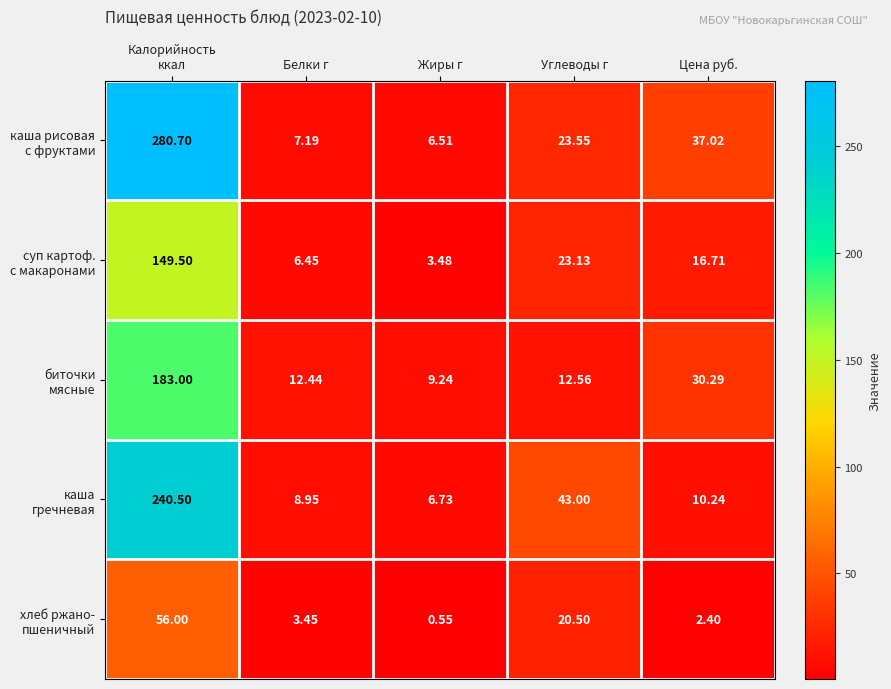

Which label corresponds to the smallest value in the chart?

Жиры г